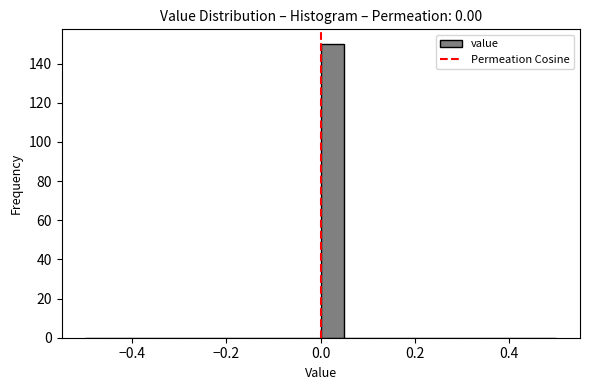

Around what value on the x-axis is the tallest bar? Give the approximate position of its centre, as read against the axis.

0.02